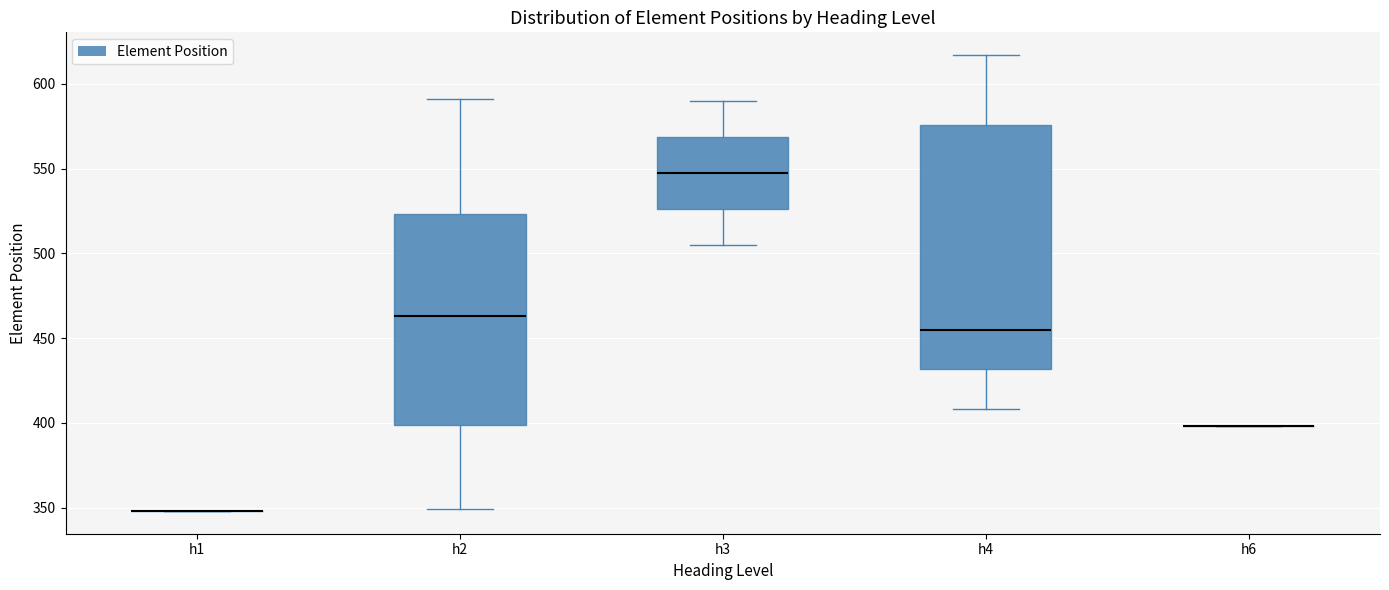

Reading left to right, read every box against the y-axis: the position of its median line, the range the box covers, and the ends of its whiskers. The values are not printed on the chart, so give them approximately, as read against the axis.

h1: box collapsed to a line at 350, whiskers 350 to 350
h2: median 465, box 400 to 525, whiskers 350 to 590
h3: median 550, box 525 to 570, whiskers 505 to 590
h4: median 455, box 430 to 575, whiskers 410 to 615
h6: box collapsed to a line at 400, whiskers 400 to 400